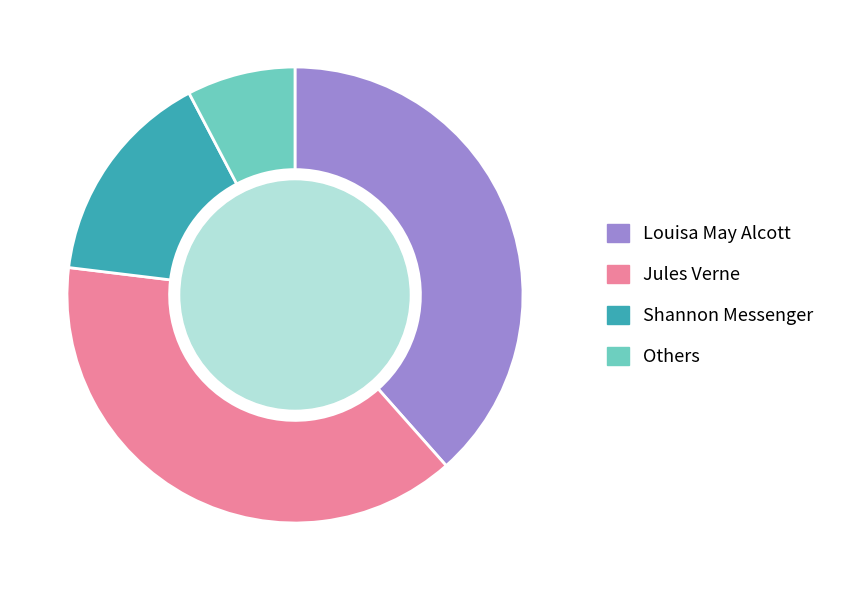

Which category has the smallest portion of the pie?

Others